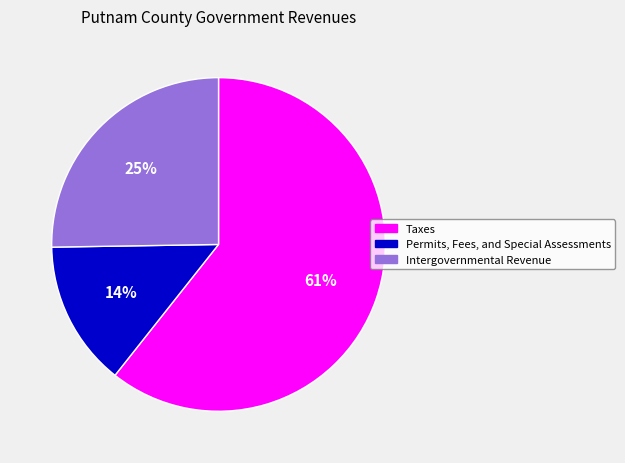

Is it true that Intergovernmental Revenue is 16% of the pie?

False